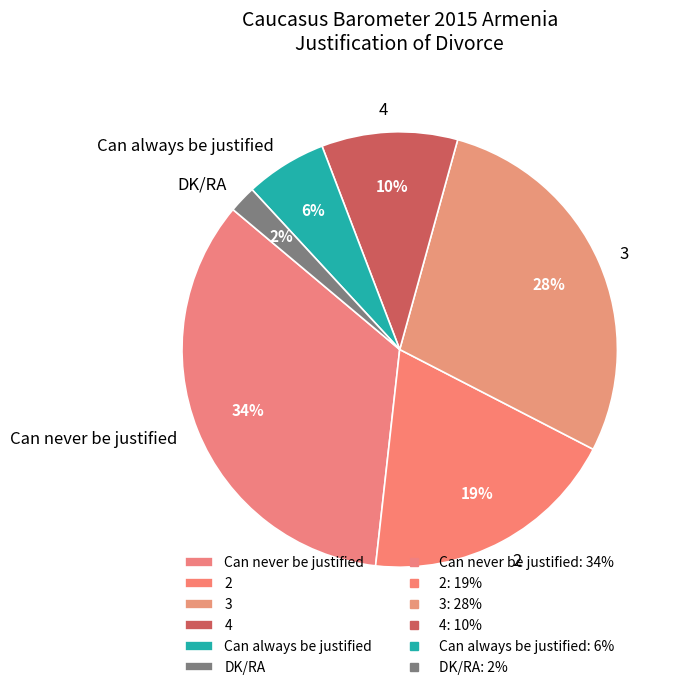

Count the number of slices in the pie.

6